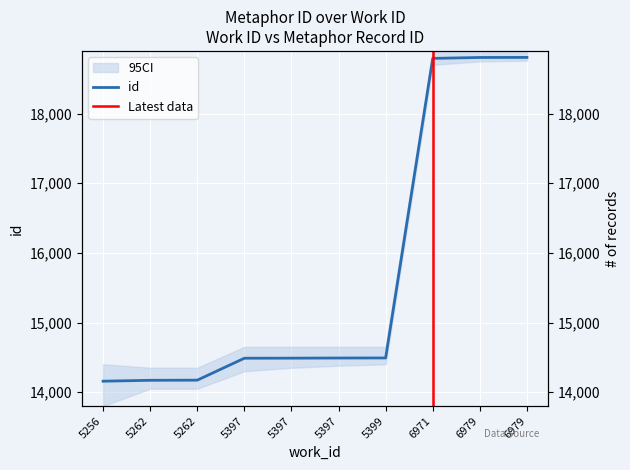

Rank the categories by value from lowest to highest.

5256, 5262, 5262, 5397, 5397, 5397, 5399, 6971, 6979, 6979